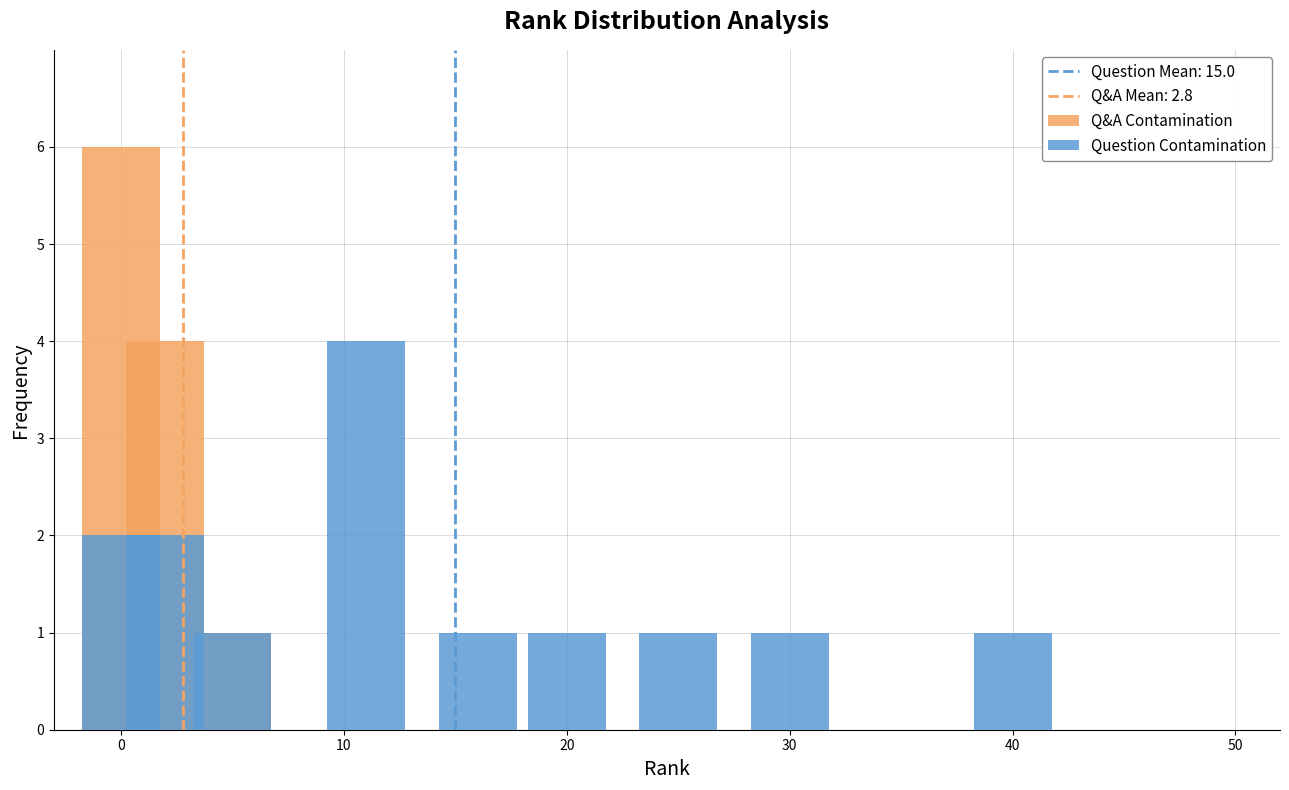

How many distinct data groups are displayed?

2